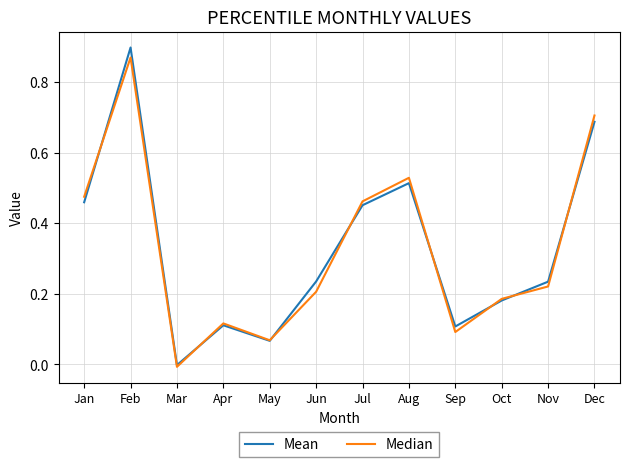

Which series has the largest range (max minus min)?

Mean